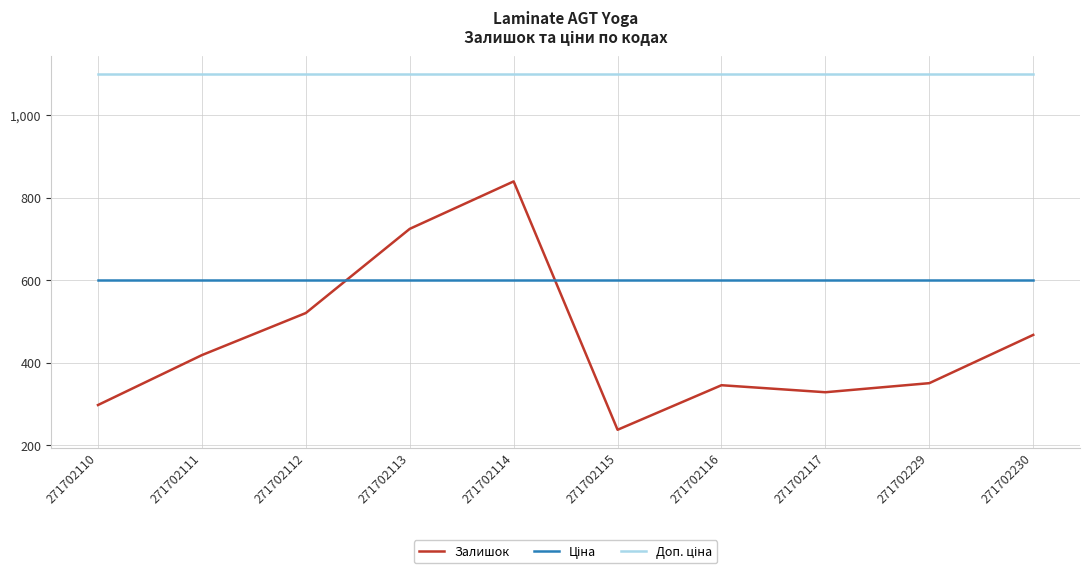

At which category is the sum across all series the highest?

271702114